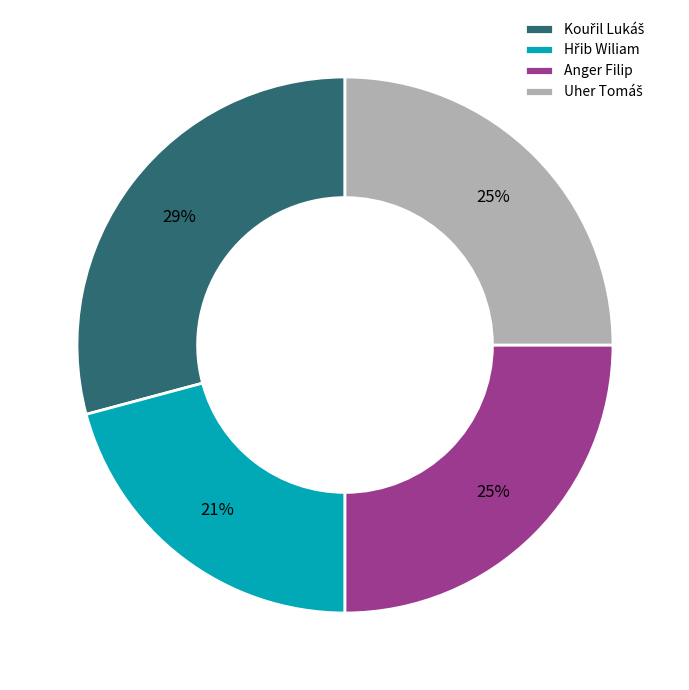

The Anger Filip slice represents 33% of the pie. True or false?

False